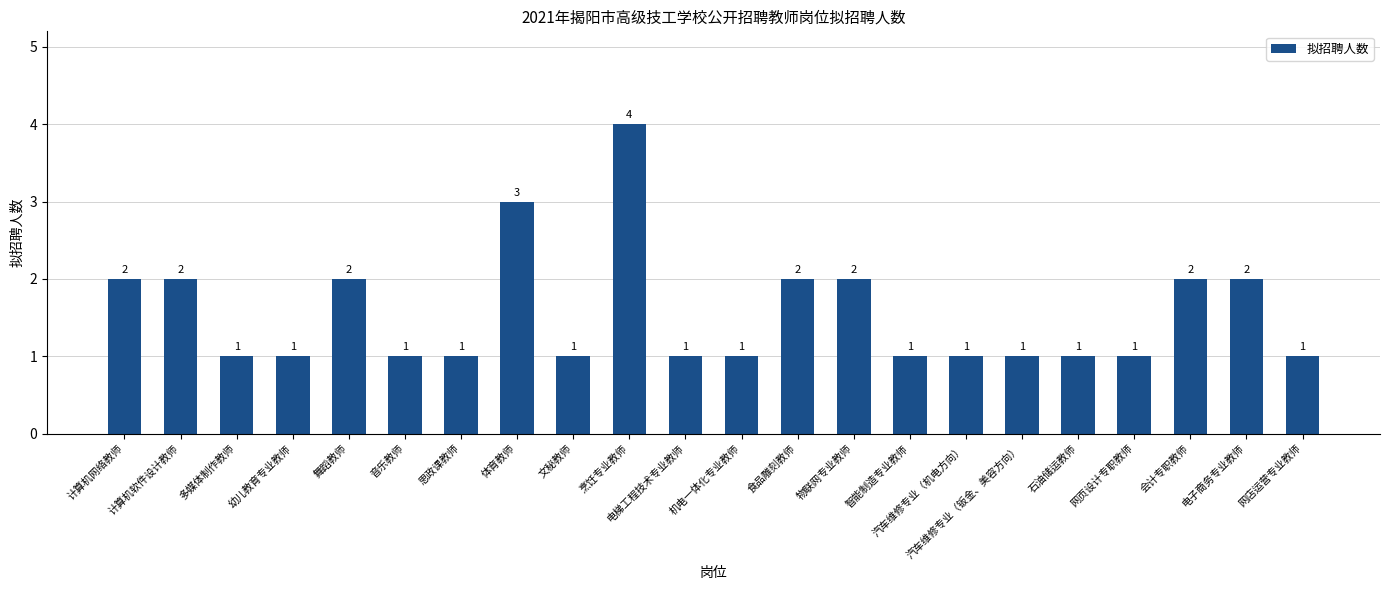

Does the chart contain stacked bars?

No